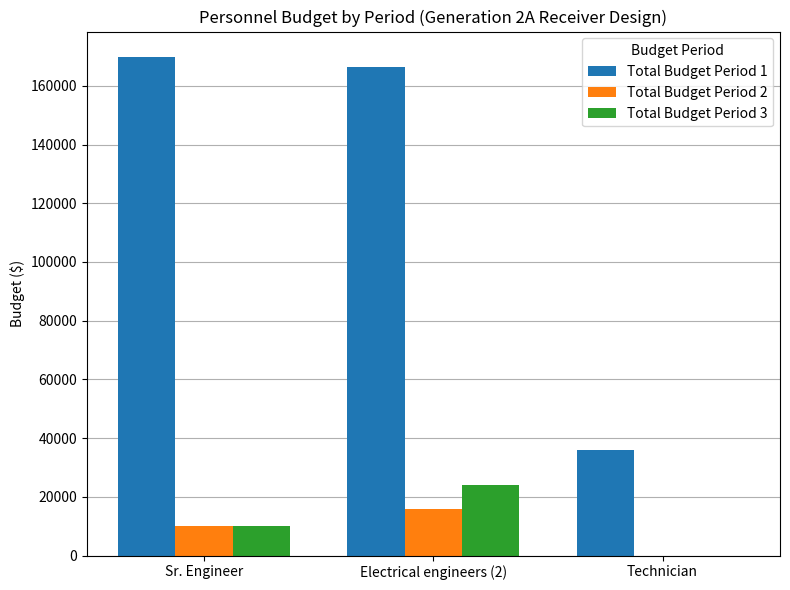

The value of Total Budget Period 3 at Technician is 0. True or false?

True